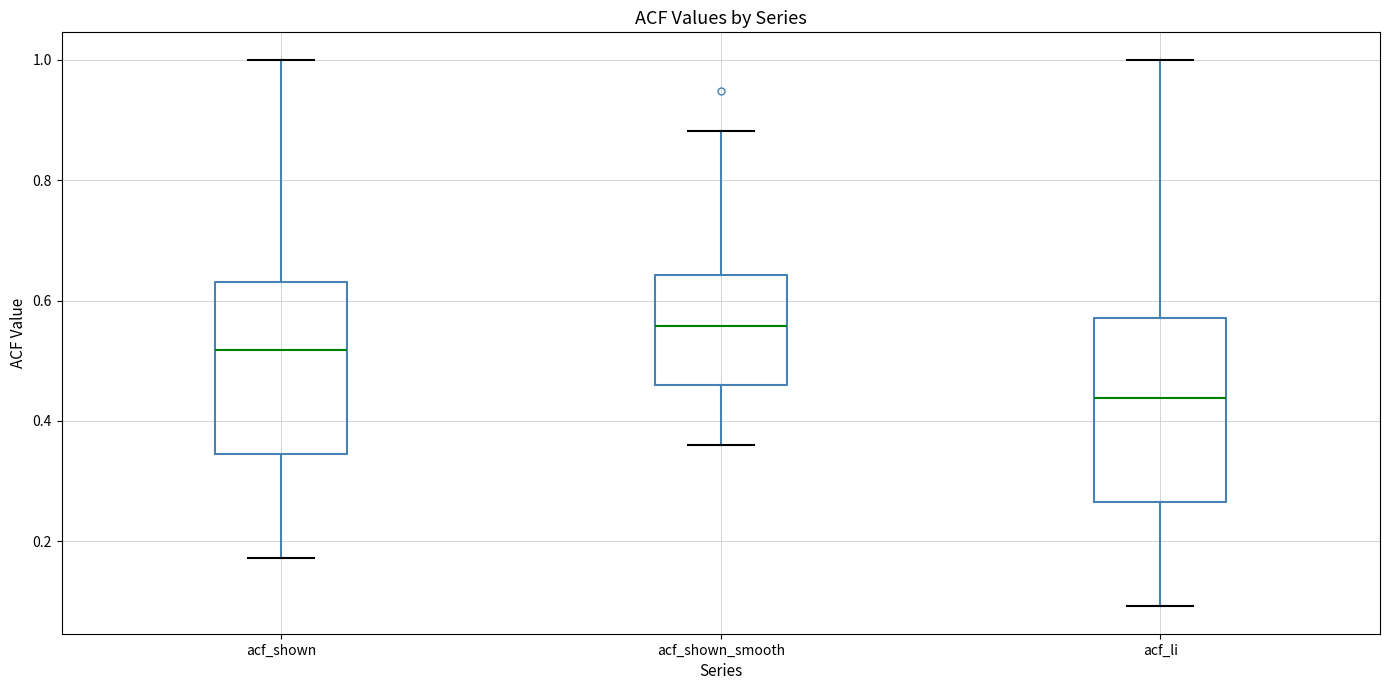

Reading left to right, transcribe this box plot: for each box, give where its median line is, the range the box spans, and where its two whiskers end, as read against the y-axis. The values are not printed on the chart, so give them approximately, as read against the axis.

acf_shown: median 0.52, box 0.34 to 0.64, whiskers 0.18 to 1.00
acf_shown_smooth: median 0.56, box 0.46 to 0.64, whiskers 0.36 to 0.88
acf_li: median 0.44, box 0.26 to 0.58, whiskers 0.10 to 1.00